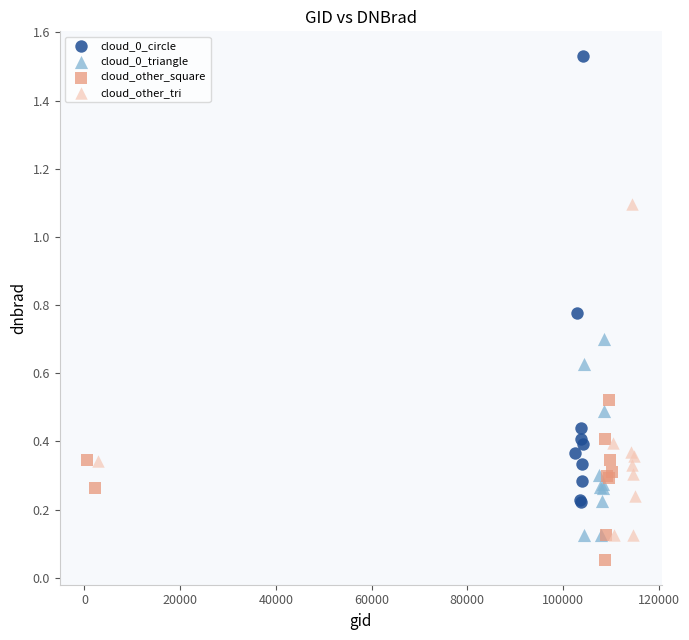

What are all the series names shown in the legend?

cloud_0_circle, cloud_0_triangle, cloud_other_square, cloud_other_tri